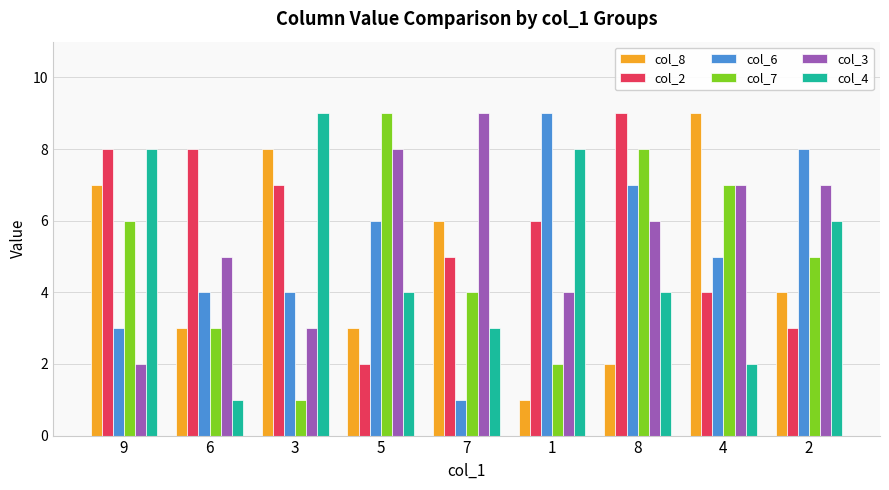

Reading left to right, list all the values displayed in this chart.

col_8: 9=7	6=3	3=8	5=3	7=6	1=1	8=2	4=9	2=4
col_2: 9=8	6=8	3=7	5=2	7=5	1=6	8=9	4=4	2=3
col_6: 9=3	6=4	3=4	5=6	7=1	1=9	8=7	4=5	2=8
col_7: 9=6	6=3	3=1	5=9	7=4	1=2	8=8	4=7	2=5
col_3: 9=2	6=5	3=3	5=8	7=9	1=4	8=6	4=7	2=7
col_4: 9=8	6=1	3=9	5=4	7=3	1=8	8=4	4=2	2=6